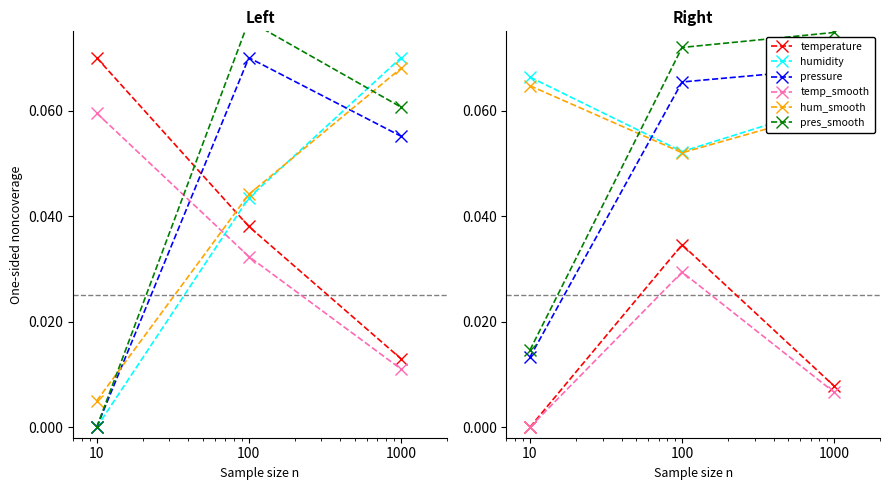

Which has a higher value, 10 or 1000?

1000